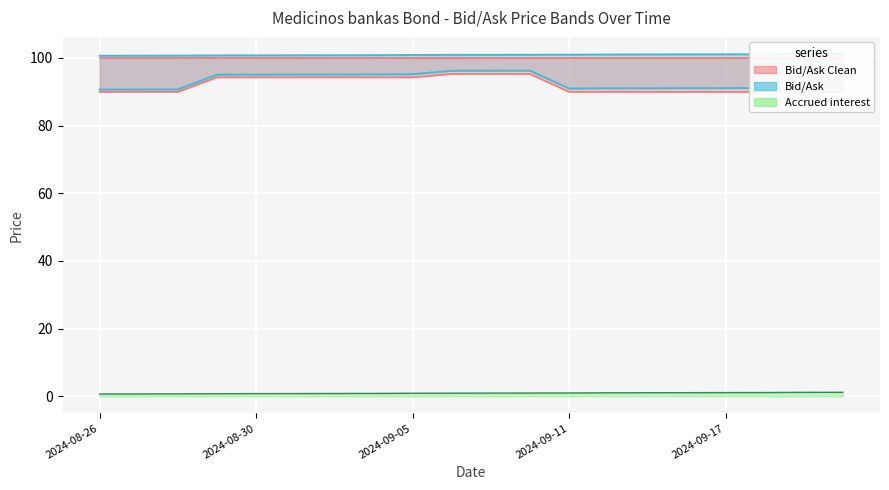

What position from the right is 2024-09-13?

6